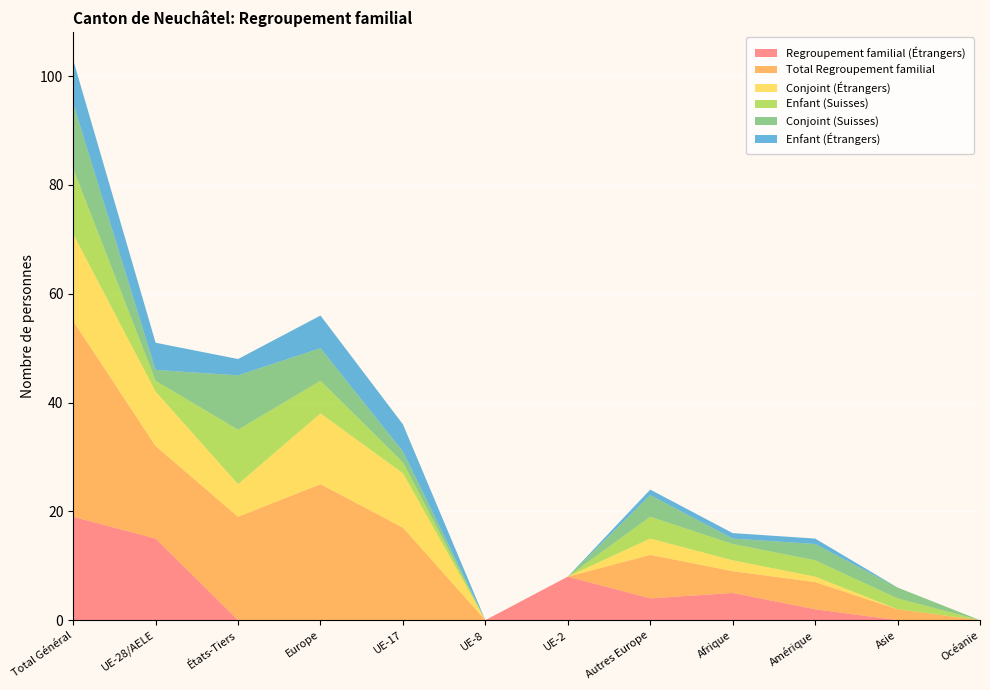

Reading left to right, what are all the values shown in this chart?

Regroupement familial (Étrangers): 19	15	0	0	0	0	8	4	5	2	0	0
Total Regroupement familial: 36	17	19	25	17	0	0	8	4	5	2	0
Conjoint (Étrangers): 16	10	6	13	10	0	0	3	2	1	0	0
Enfant (Suisses): 12	2	10	6	2	0	0	4	3	3	2	0
Conjoint (Suisses): 12	2	10	6	2	0	0	4	1	3	2	0
Enfant (Étrangers): 8	5	3	6	5	0	0	1	1	1	0	0